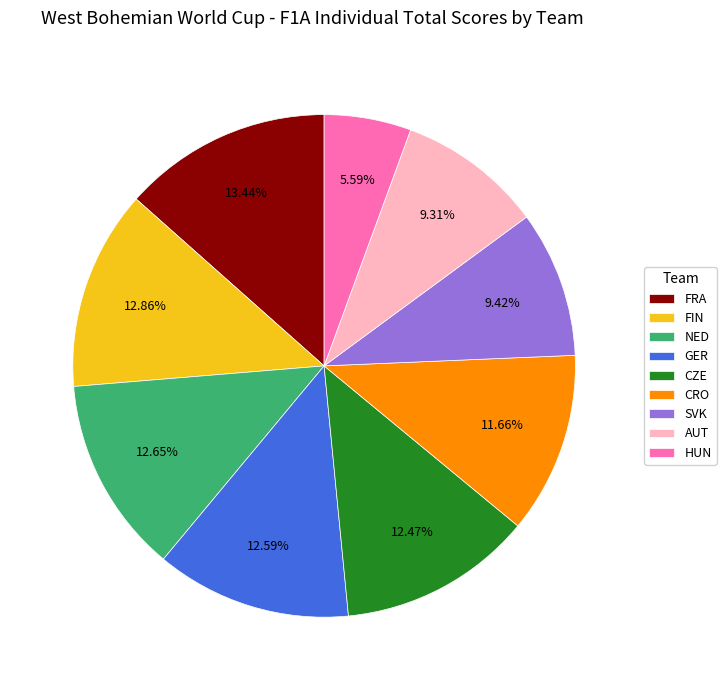

What is the ratio of the value at GER to the value at CZE?

1.0